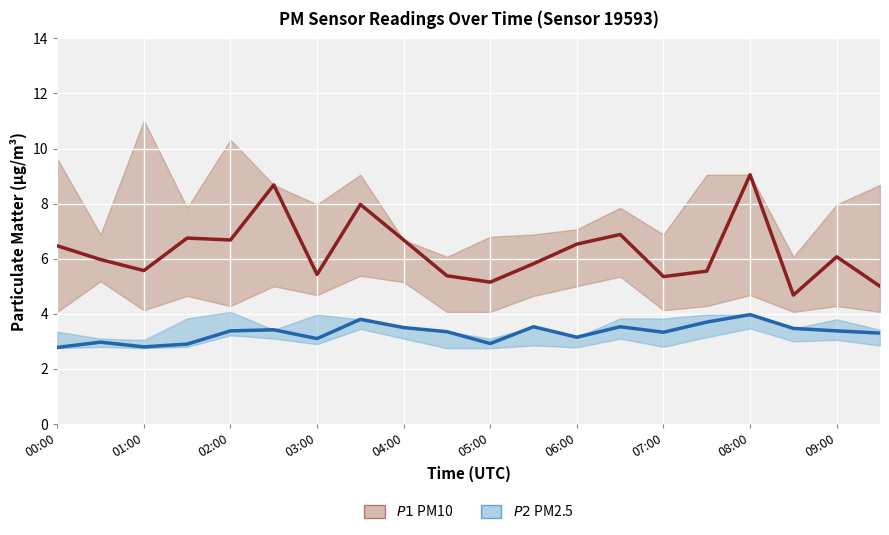

Which series has the largest total across all categories?

P1